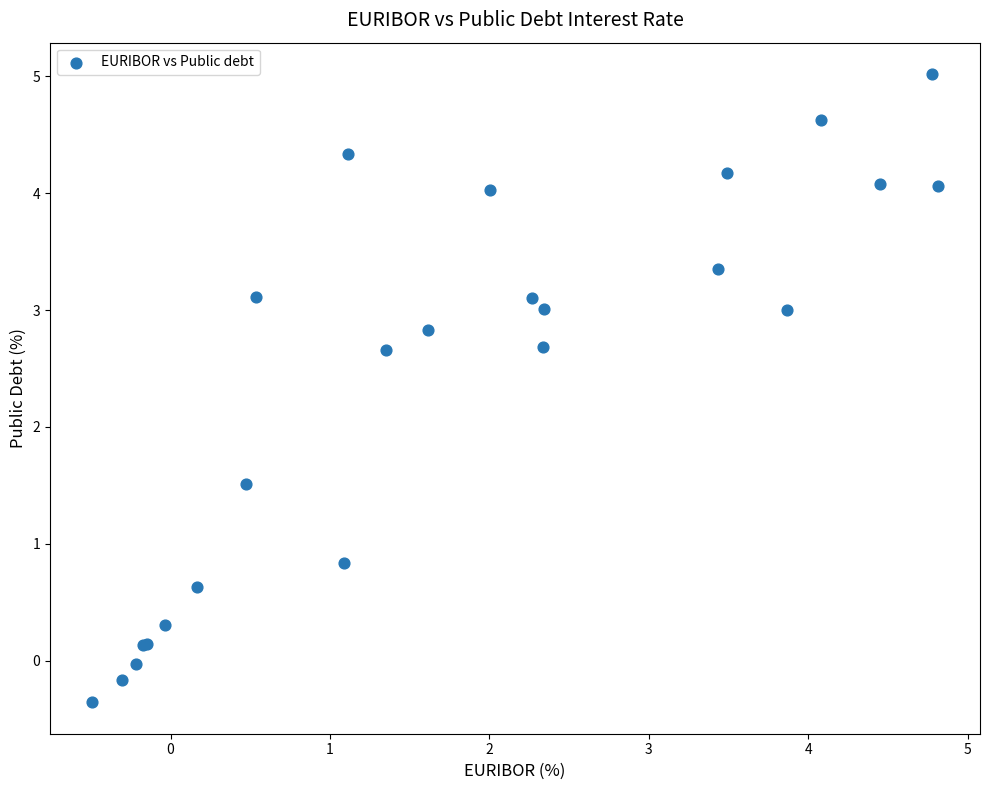

What Y value in the scatter plot is closest to 2?

1.5